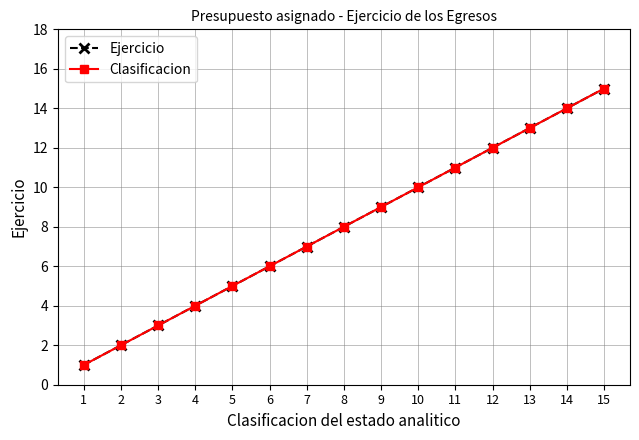

Read the Clasificacion value at 6, to the nearest 5.

5